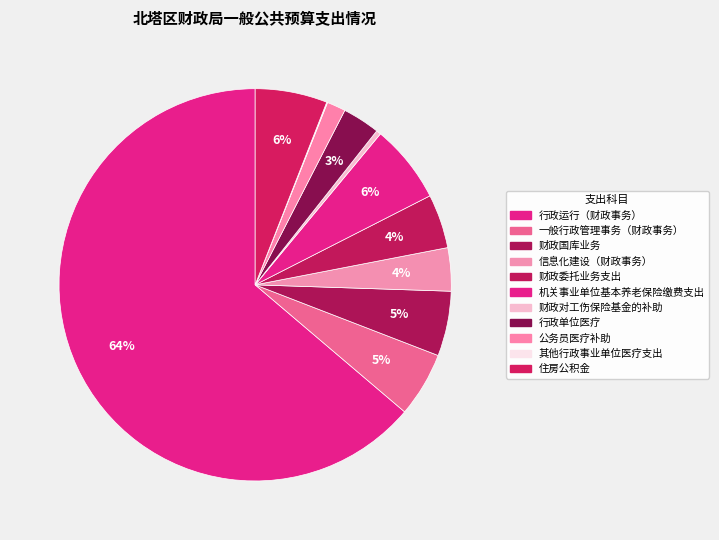

Rank the categories by value from highest to lowest.

行政运行（财政事务）, 机关事业单位基本养老保险缴费支出, 住房公积金, 一般行政管理事务（财政事务）, 财政国库业务, 财政委托业务支出, 信息化建设（财政事务）, 行政单位医疗, 公务员医疗补助, 财政对工伤保险基金的补助, 其他行政事业单位医疗支出